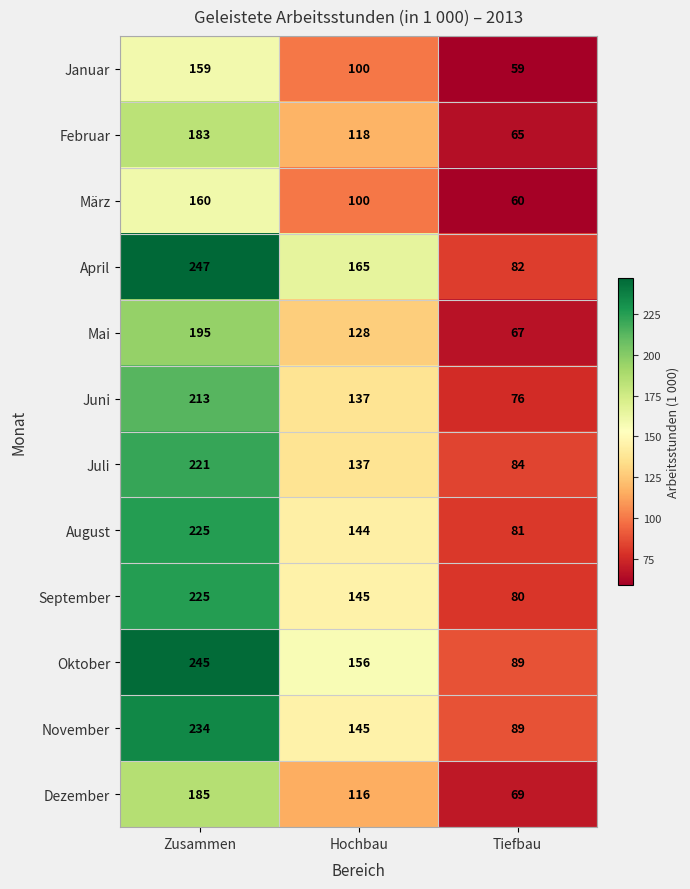

Read the November value at Hochbau, to the nearest 50.

150